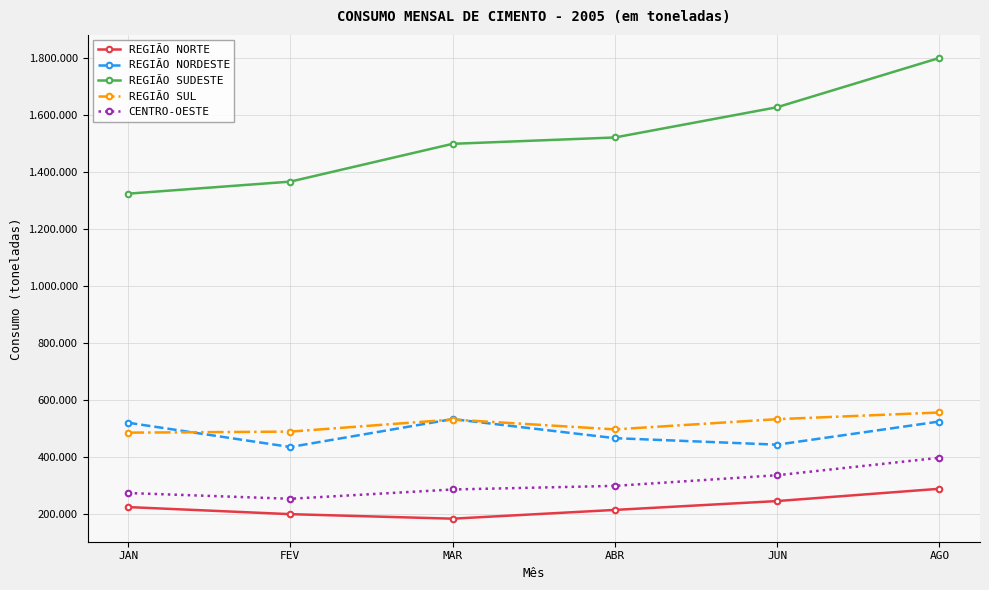

What is the minimum value shown in the chart?

183720.0